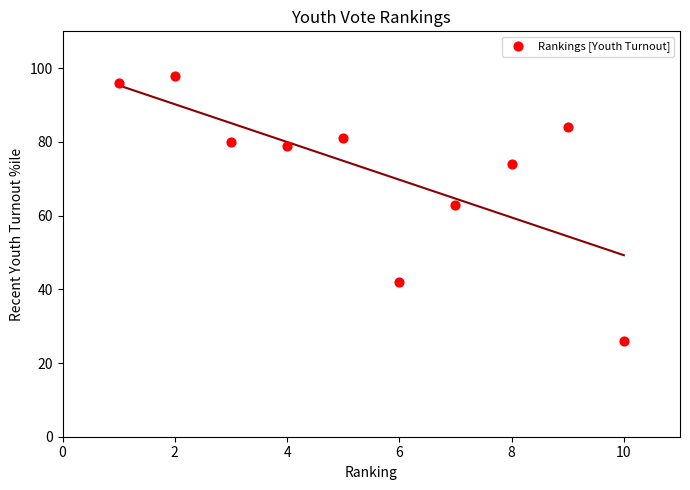

What is the range of Y values (max minus min)?

72